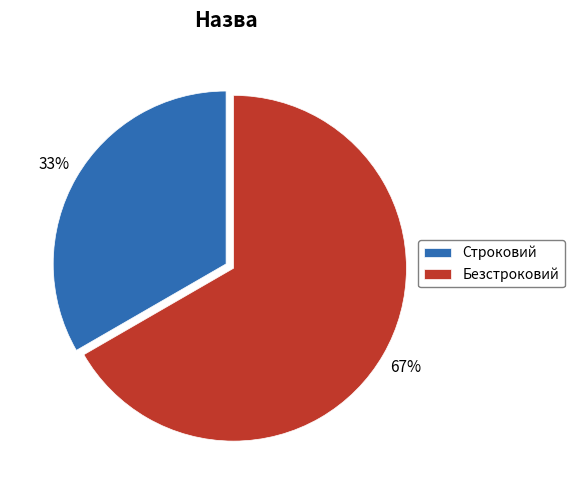

Count the number of slices in the pie.

2